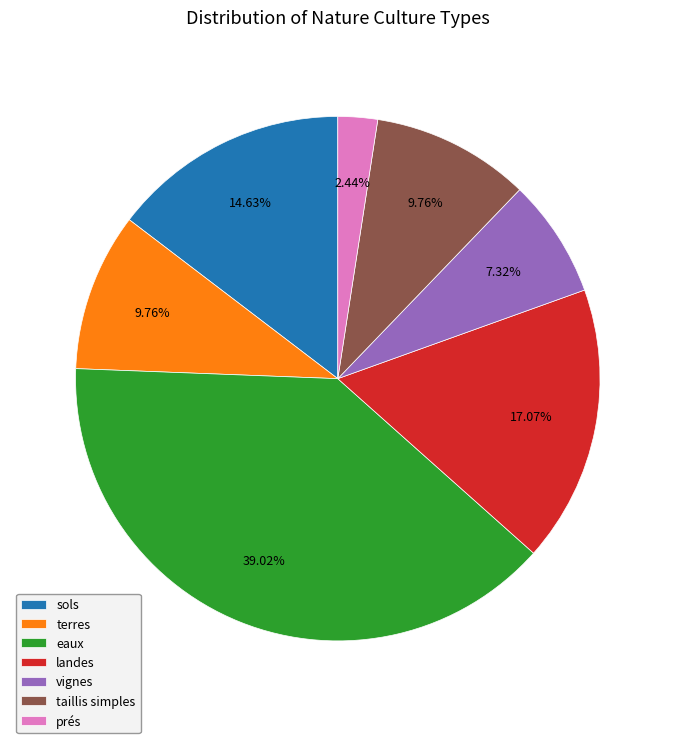

Does any single category account for the majority?

No